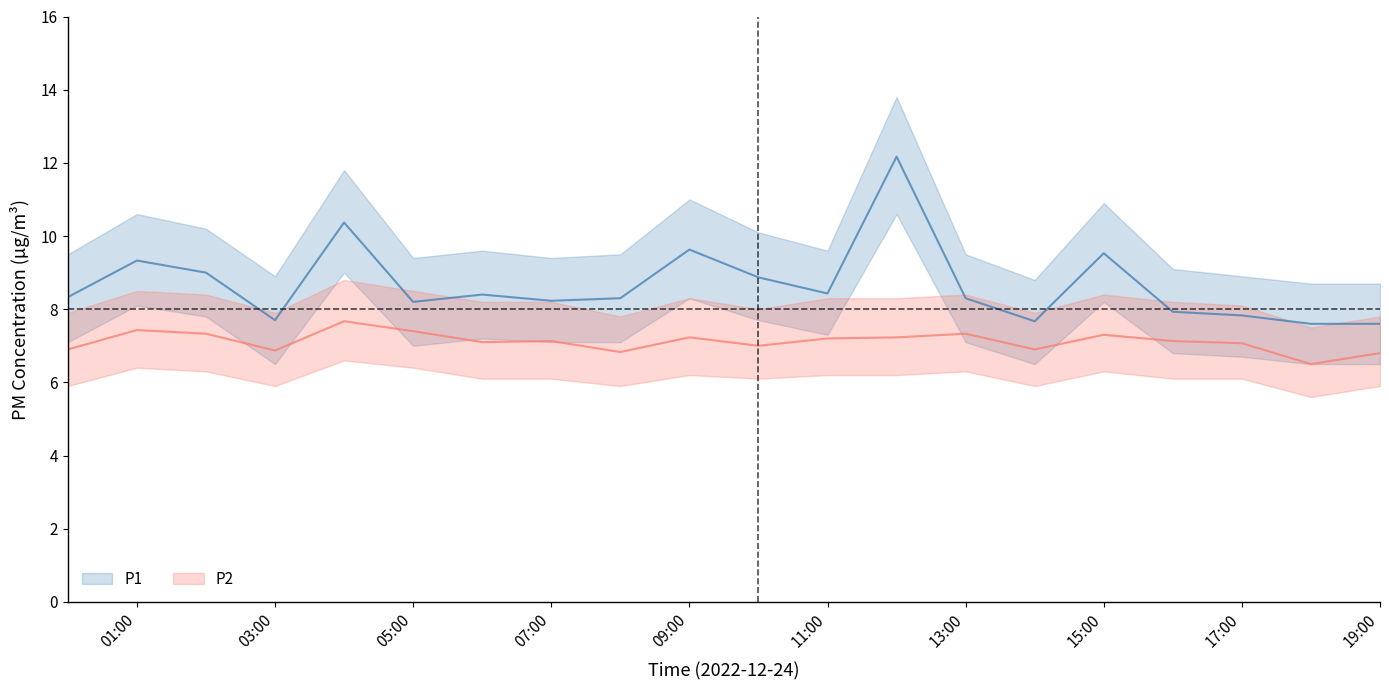

How many data points in P1_lower are above 7?

13